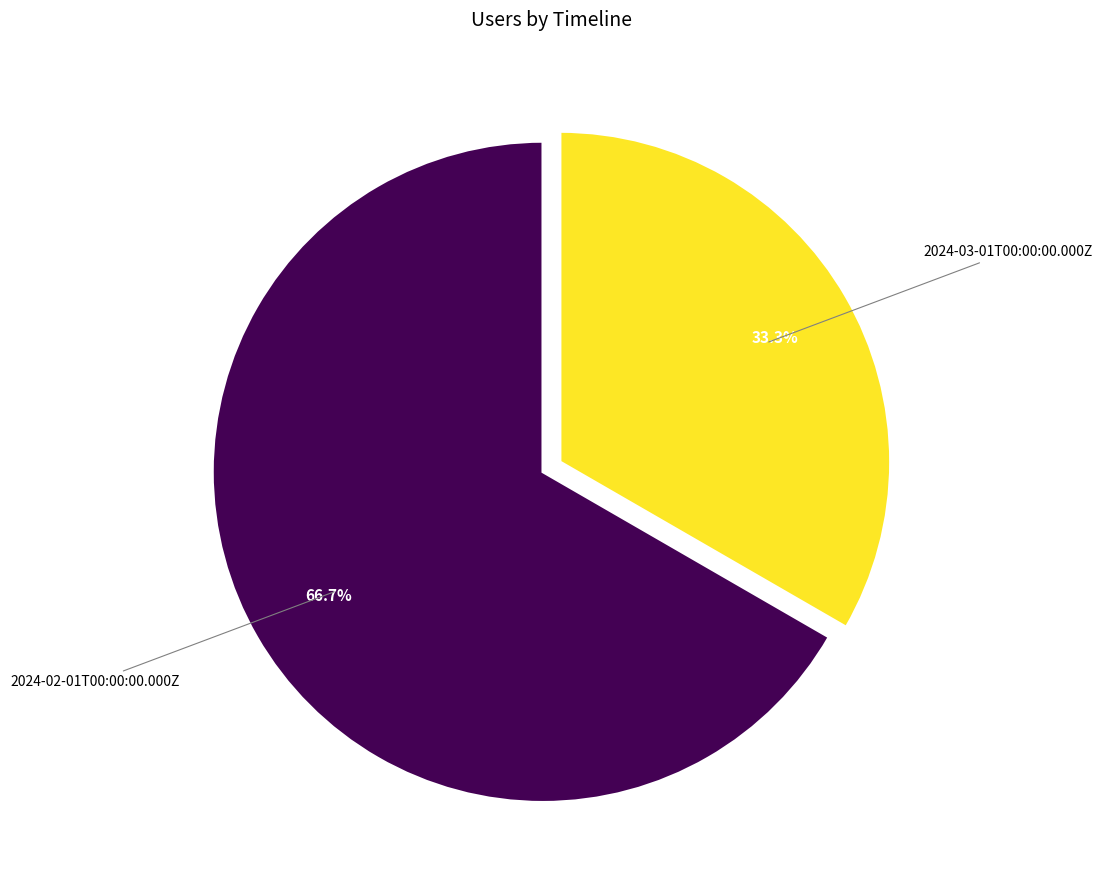

Is there any slice that represents more than half of the pie?

Yes